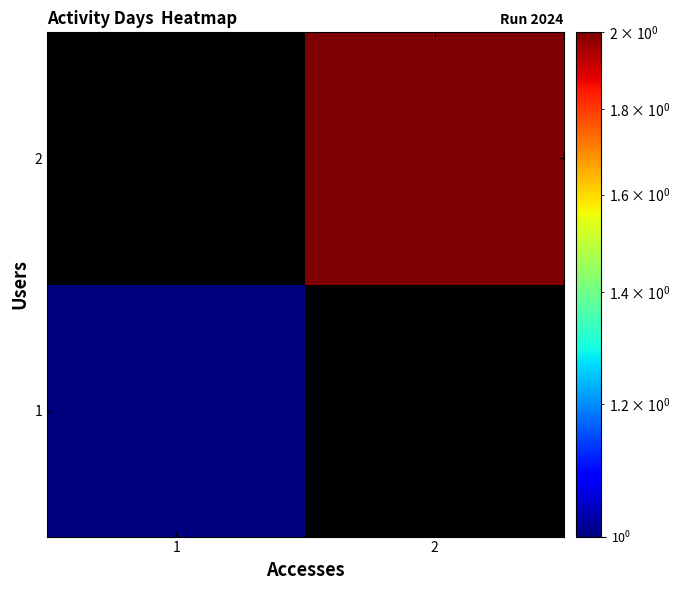

Is it true that 1 equals 1.0 at 1?

True